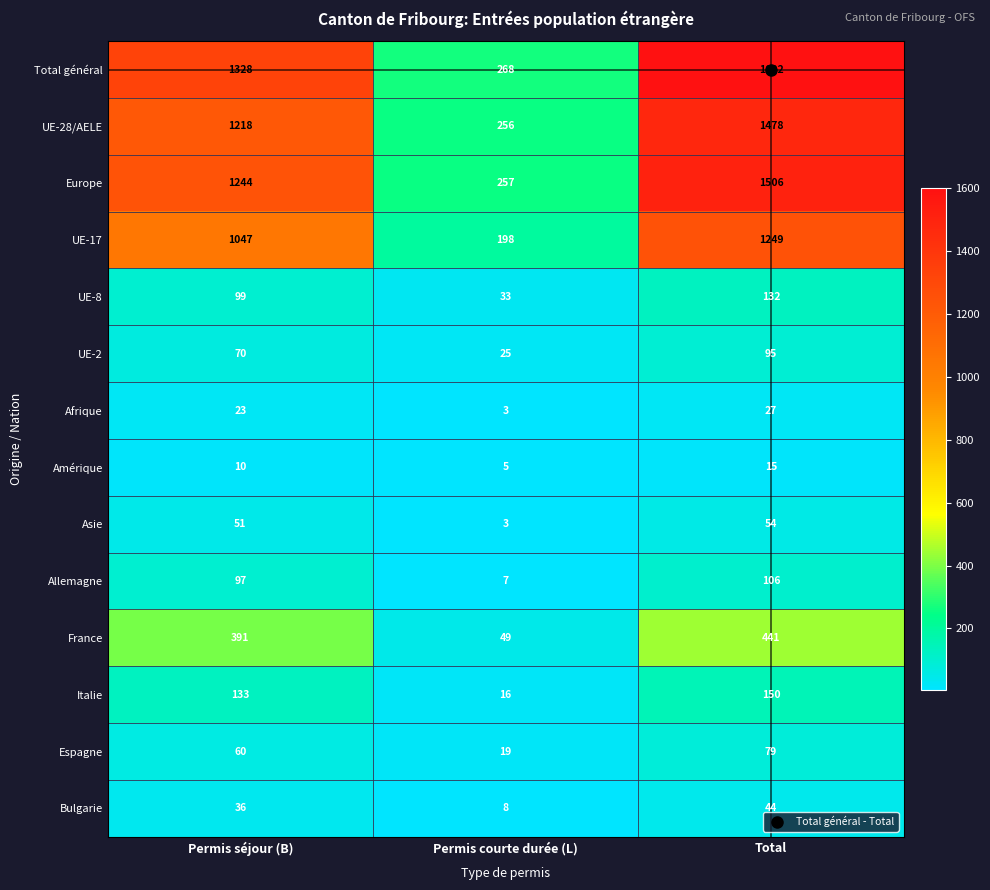

What is the average value of the Allemagne series?

70